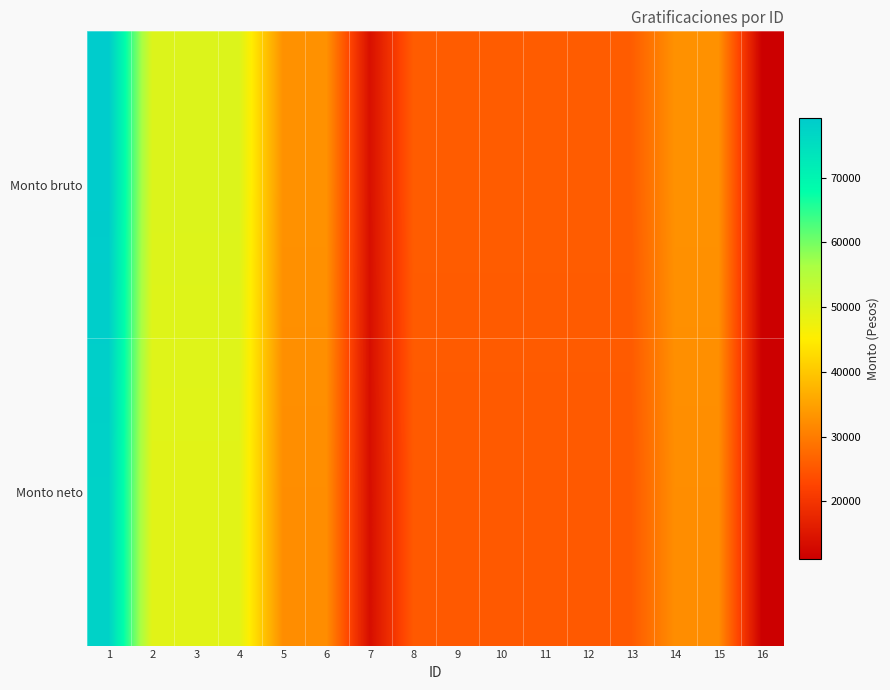

How many categories are shown in the chart?

16